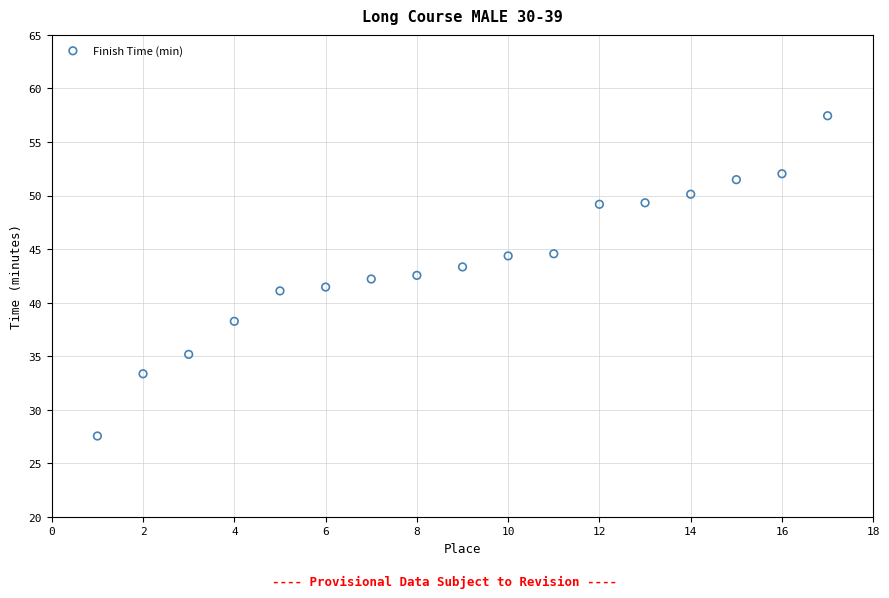

What is the range of Y values (max minus min)?

29.9